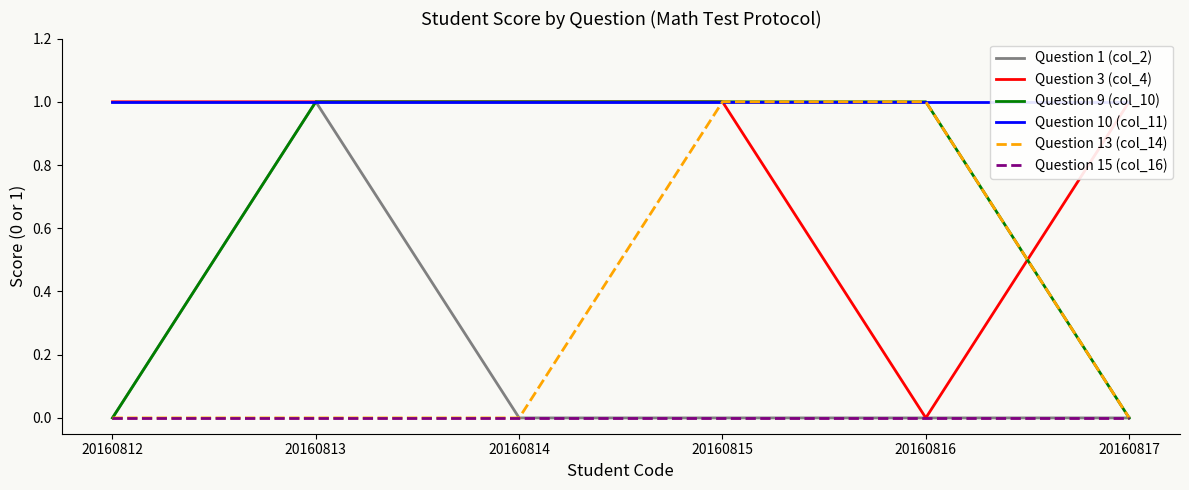

Reading right to left, transcribe all the data shown in this chart.

Question 1 (col_2): 20160817=0	20160816=0	20160815=0	20160814=0	20160813=1	20160812=0
Question 3 (col_4): 20160817=1	20160816=0	20160815=1	20160814=1	20160813=1	20160812=1
Question 9 (col_10): 20160817=0	20160816=1	20160815=1	20160814=1	20160813=1	20160812=0
Question 10 (col_11): 20160817=1	20160816=1	20160815=1	20160814=1	20160813=1	20160812=1
Question 13 (col_14): 20160817=0	20160816=1	20160815=1	20160814=0	20160813=0	20160812=0
Question 15 (col_16): 20160817=0	20160816=0	20160815=0	20160814=0	20160813=0	20160812=0